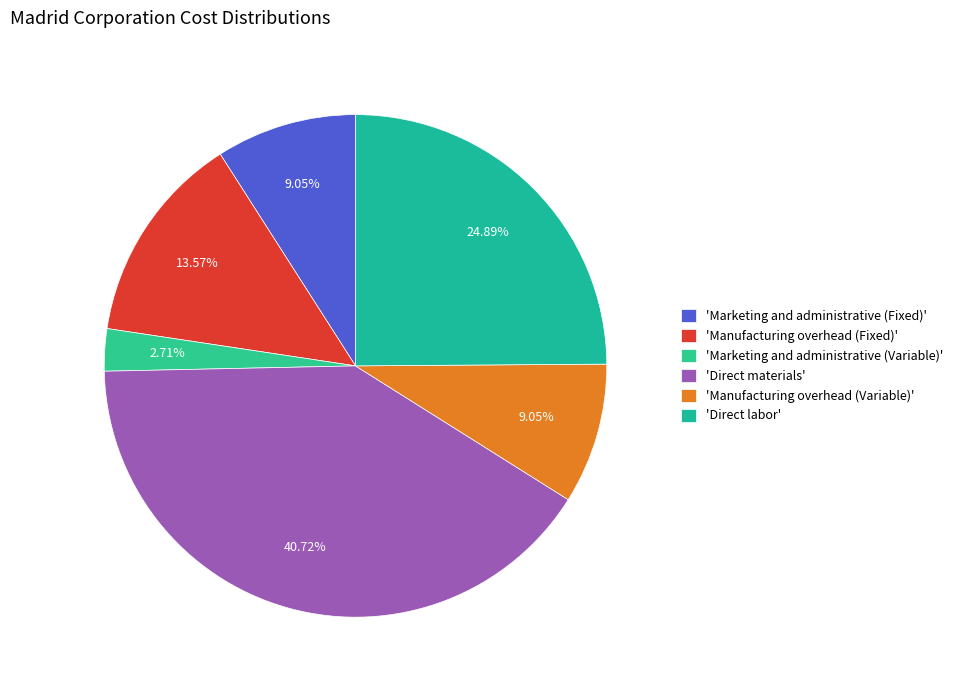

What is the smallest slice in the pie chart?

'Marketing and administrative (Variable)'